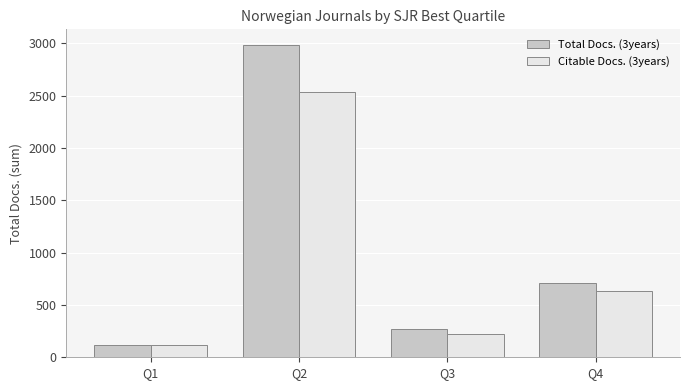

What is the sum of all Total Docs. (3years) values?

4070